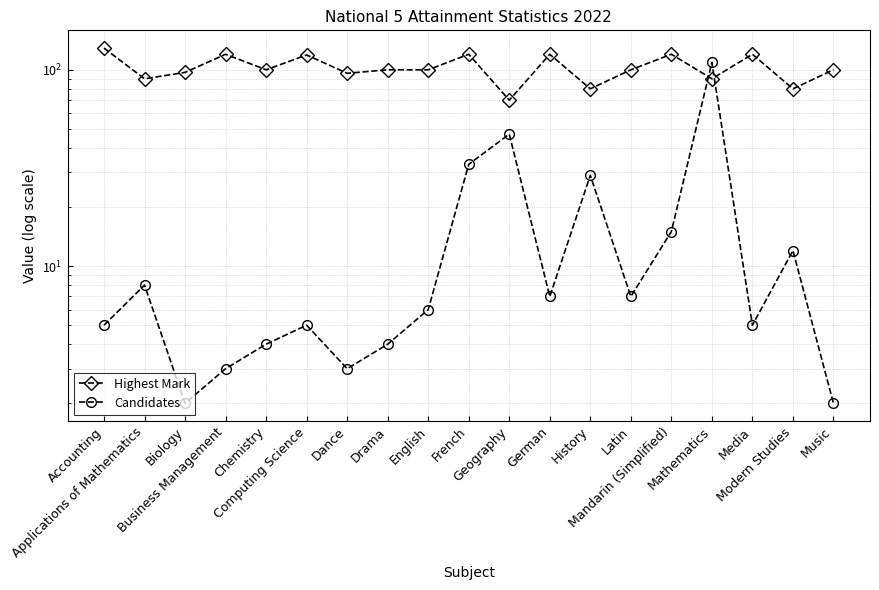

Where is the first local minimum for Highest Mark?

Applications of Mathematics